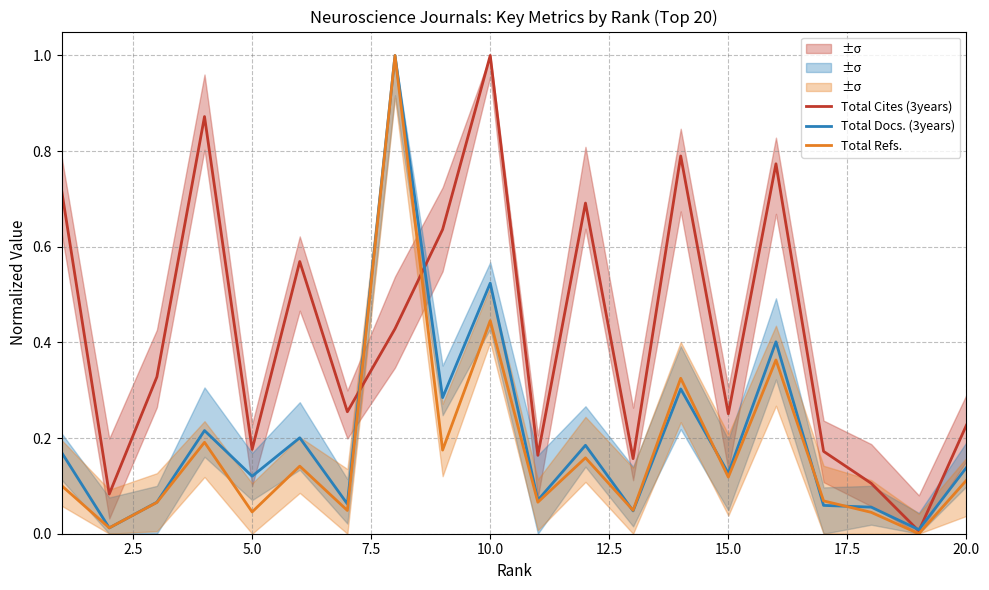

True or false: Total Cites (3years) has a value of 0.3 at 5.0.

False